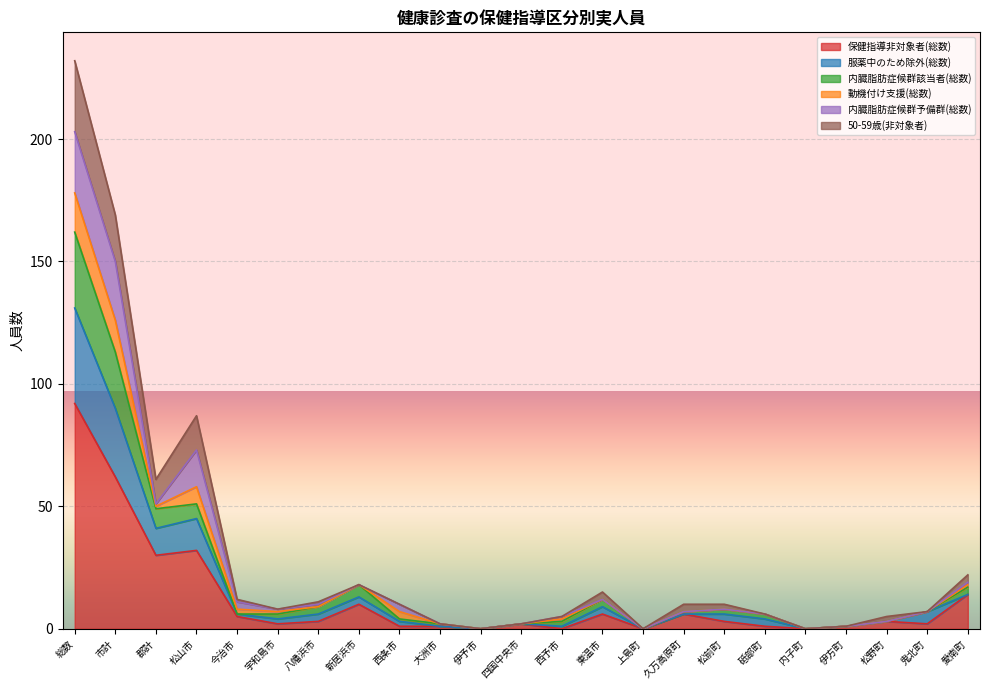

What are all the series names shown in the legend?

保健指導非対象者(総数), 服薬中のため除外(総数), 内臓脂肪症候群該当者(総数), 動機付け支援(総数), 内臓脂肪症候群予備群(総数), 50-59歳(非対象者)